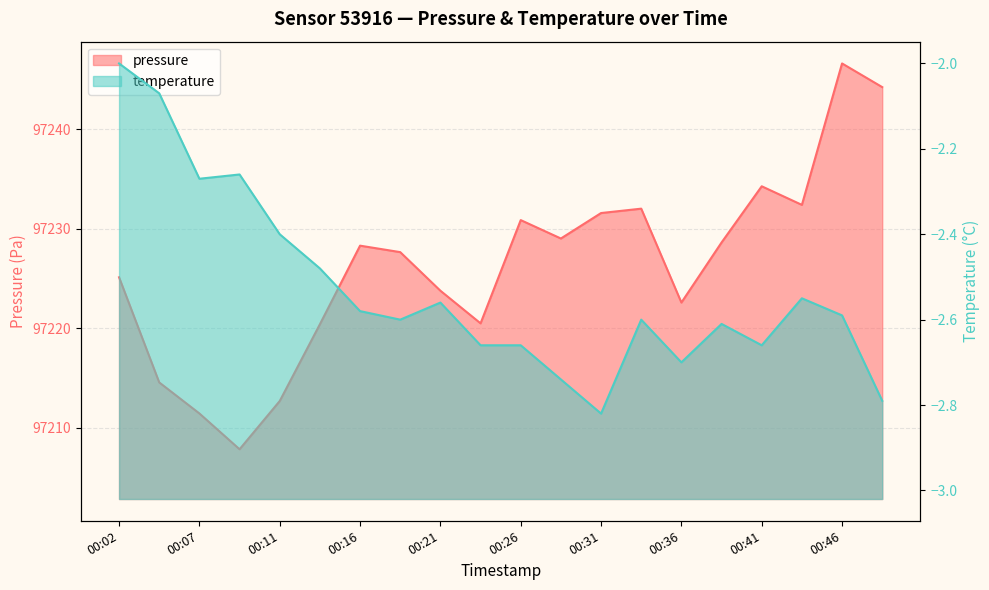

True or false: pressure and temperature cross at least once.

False